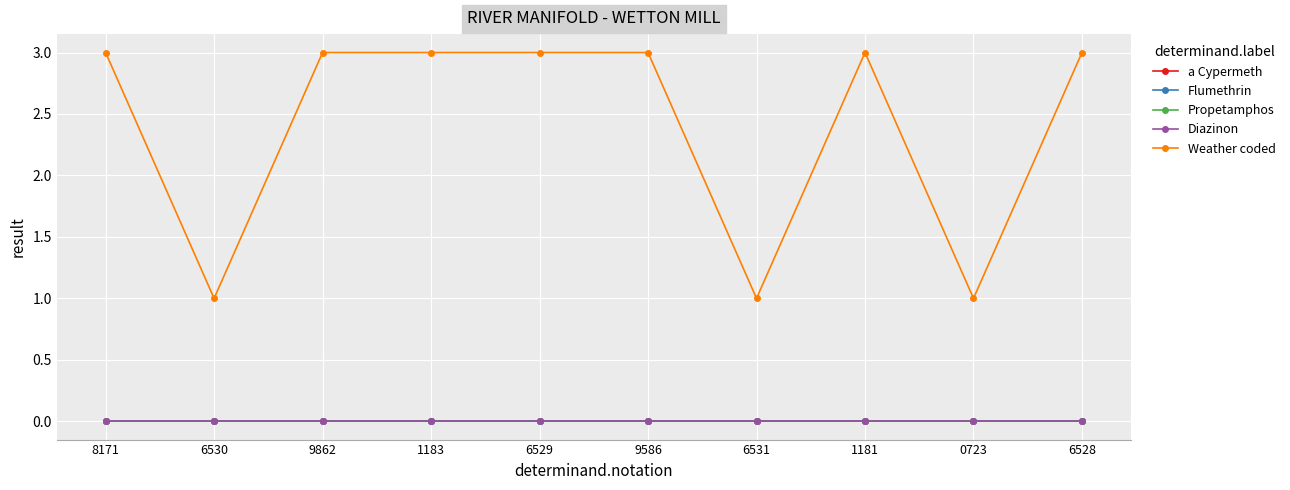

What is the greatest value displayed?

3.0